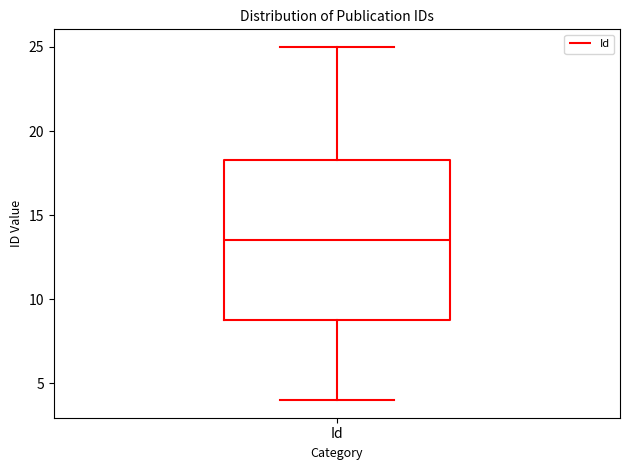

Transcribe this box plot: give where the median line is, the range the box spans, and where the two whiskers end, as read against the y-axis. The values are not printed on the chart, so give them approximately, as read against the axis.

median 13.5, box 9.0 to 18.5, whiskers 4.0 to 25.0